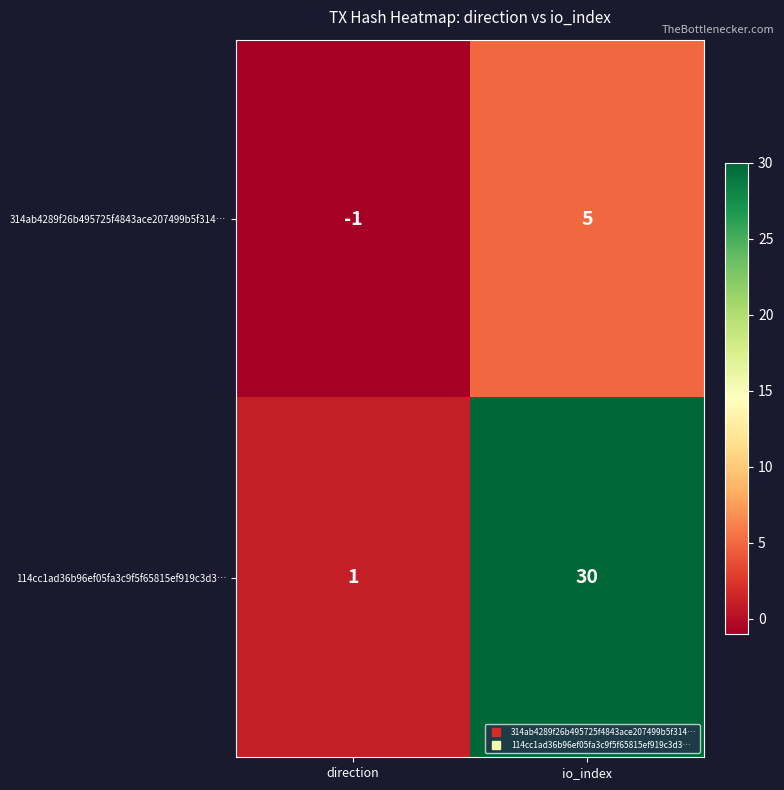

Reading right to left, transcribe all the data shown in this chart.

314ab4289f26b495725f4843ace207499b5f314…: io_index=5	direction=-1
114cc1ad36b96ef05fa3c9f5f65815ef919c3d3…: io_index=30	direction=1